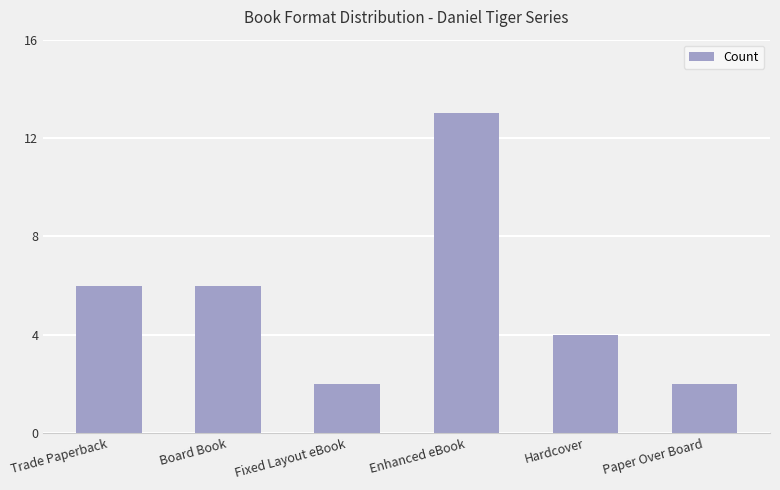

Reading left to right, transcribe all the data shown in this chart.

6	6	2	13	4	2